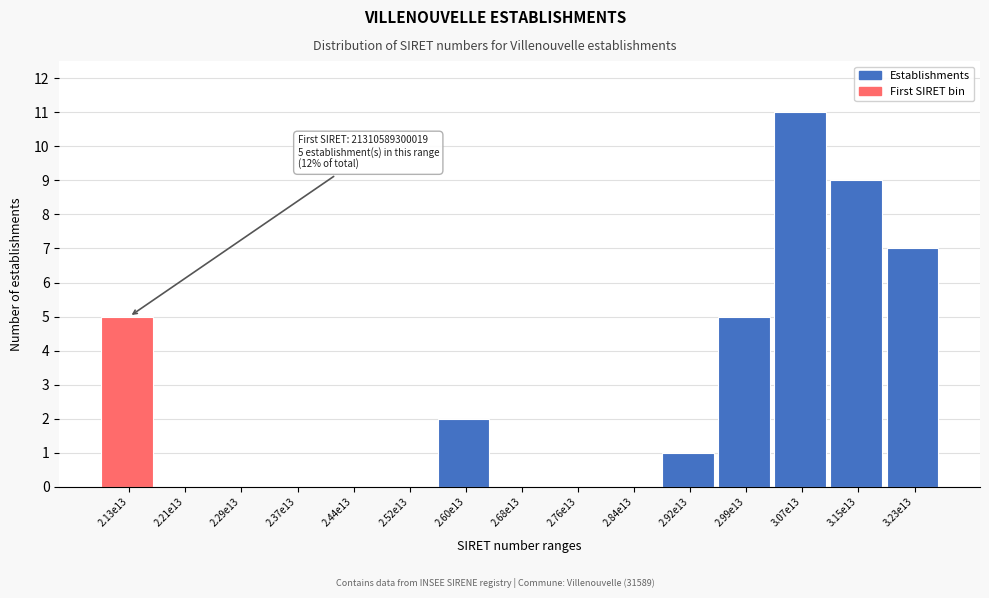

Reading left to right, what are all the values shown in this chart?

2.13e13=5	2.21e13=0	2.29e13=0	2.37e13=0	2.44e13=0	2.52e13=0	2.60e13=2	2.68e13=0	2.76e13=0	2.84e13=0	2.92e13=1	2.99e13=5	3.07e13=11	3.15e13=9	3.23e13=7